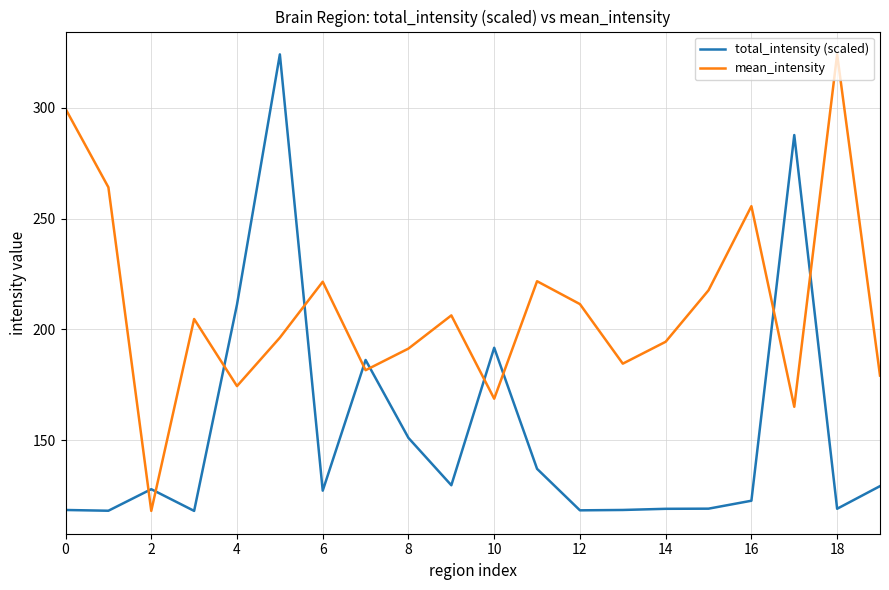

Rank the series by their average value, from lowest to highest.

total_intensity (scaled), mean_intensity